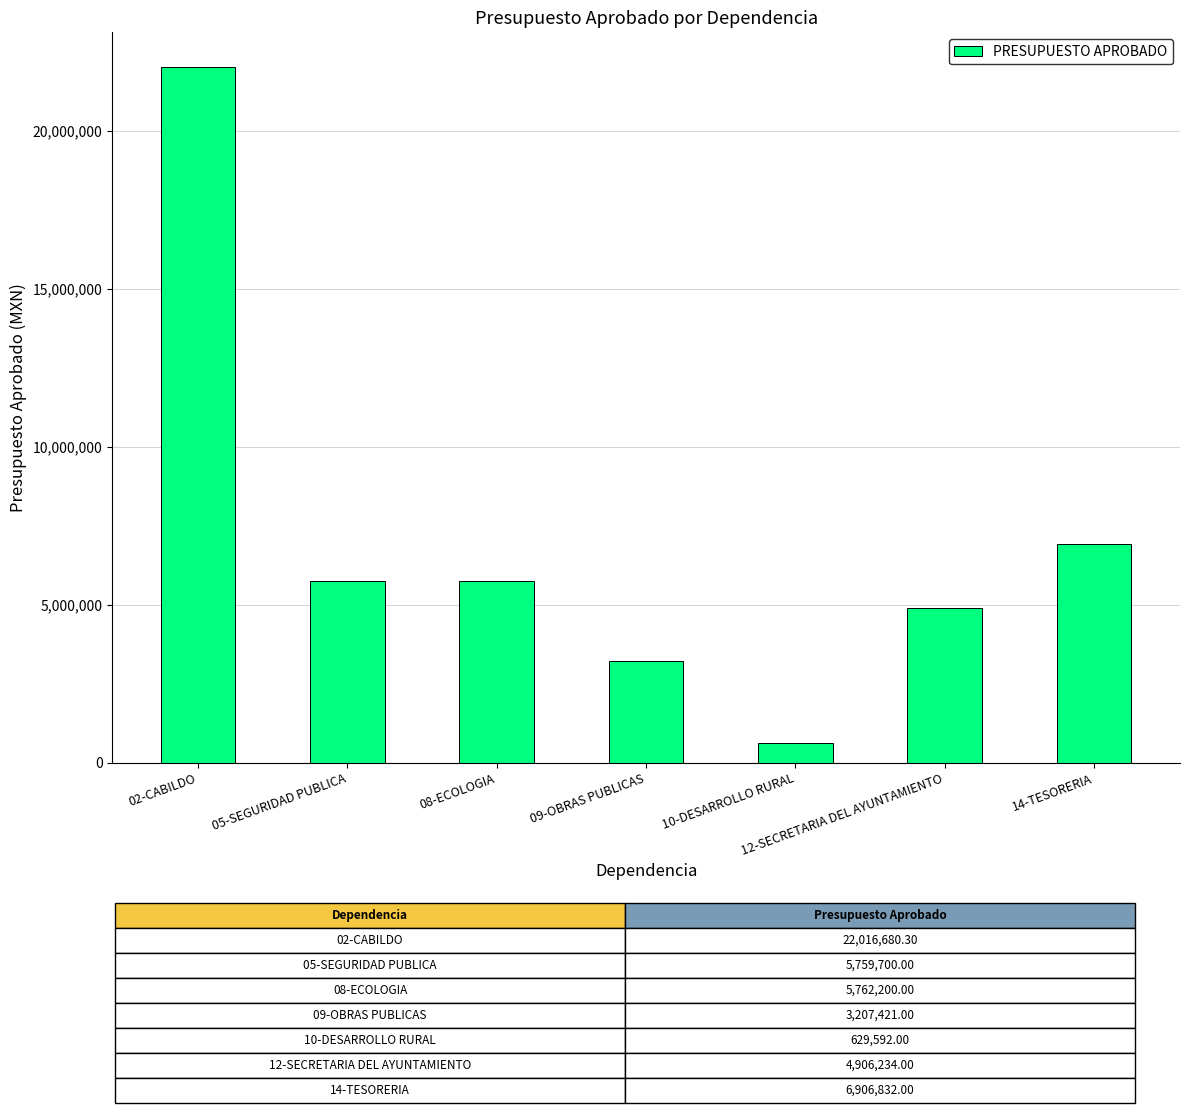

Where is the data nearest to the value 11323136?

14-TESORERIA